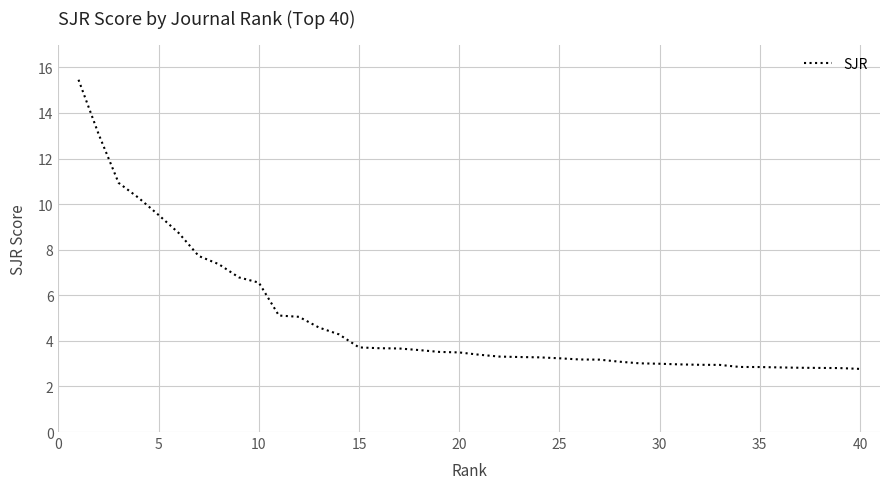

How many distinct data groups are displayed?

1